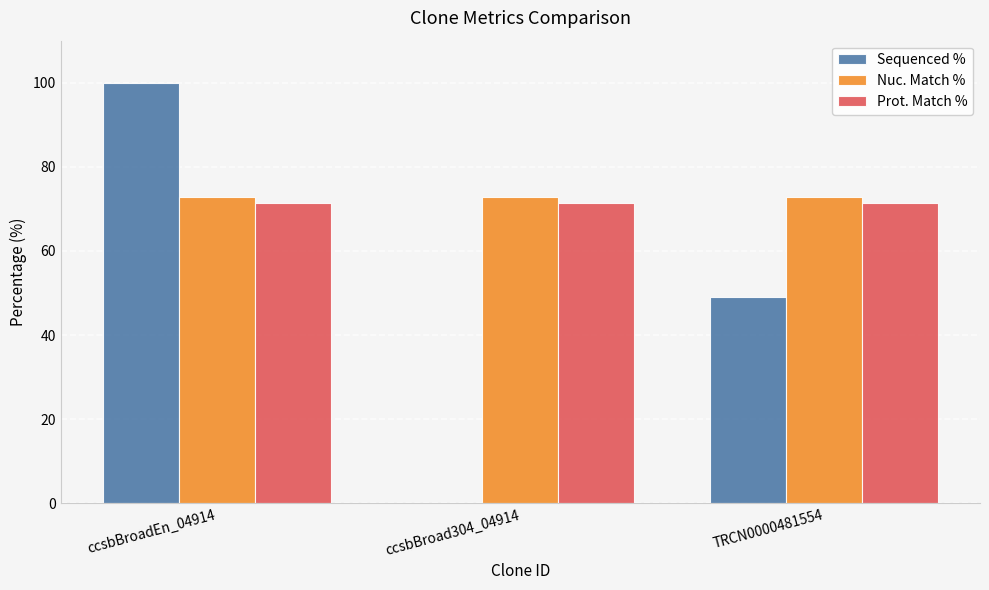

What is the total value across all series at ccsbBroadEn_04914?

244.2